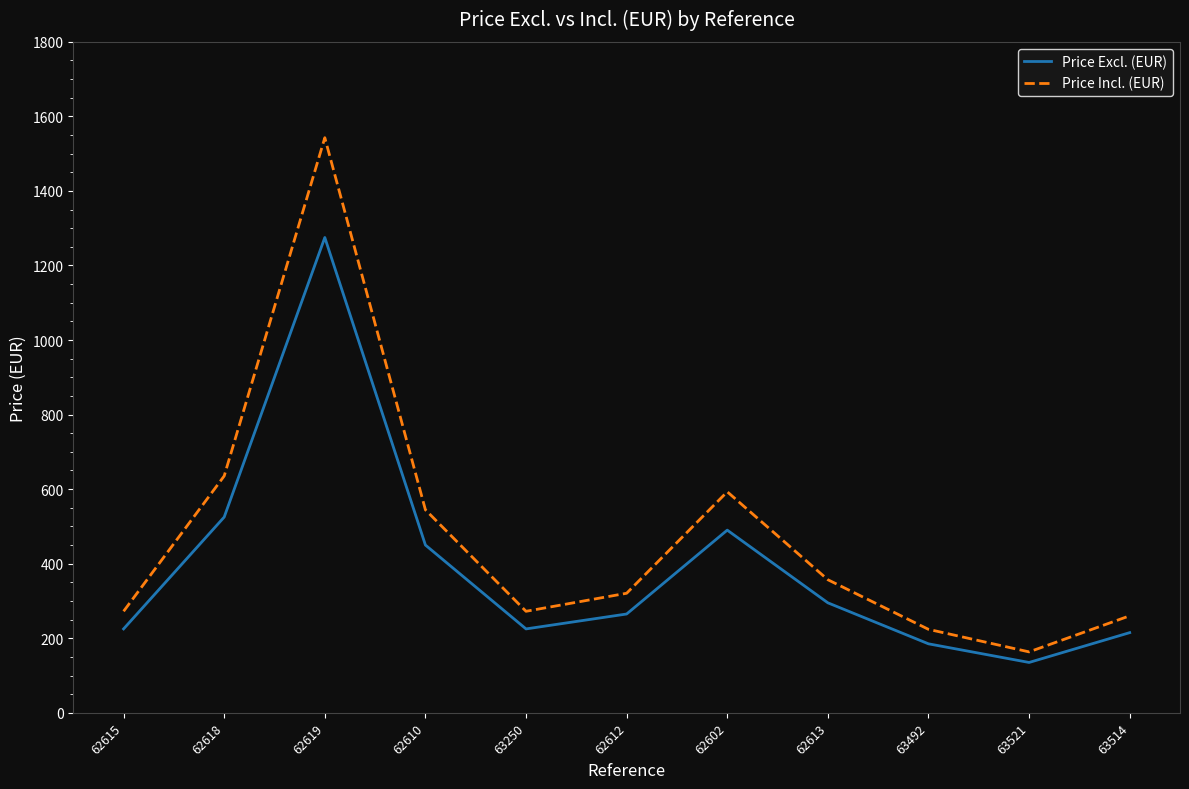

The Price Incl. (EUR) series shows 162.0 at 63514. True or false?

False